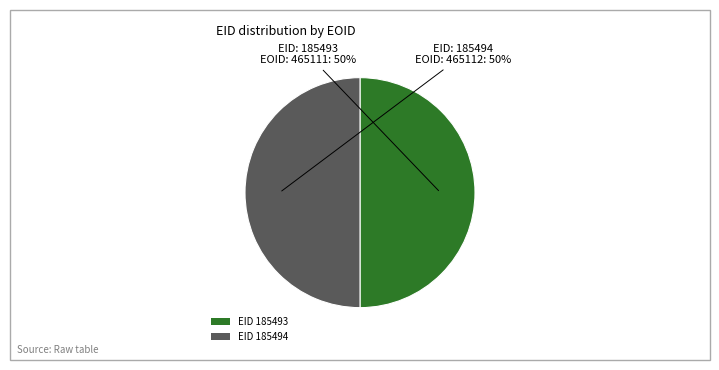

True or false: EID 185493 accounts for 50% of the total.

True